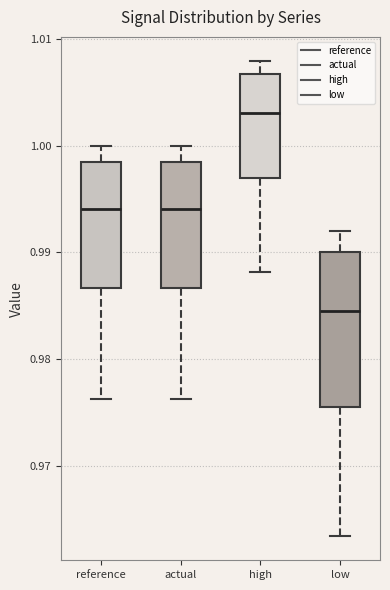

Comparing the boxes themselves (not the whiskers), which one is the tallest?

low